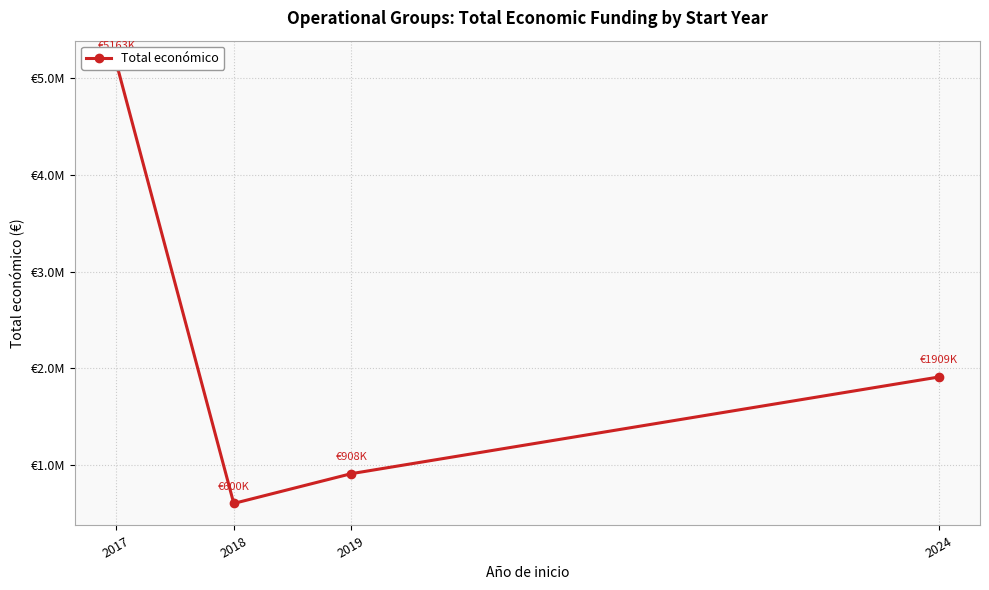

Where is the first local minimum?

2018